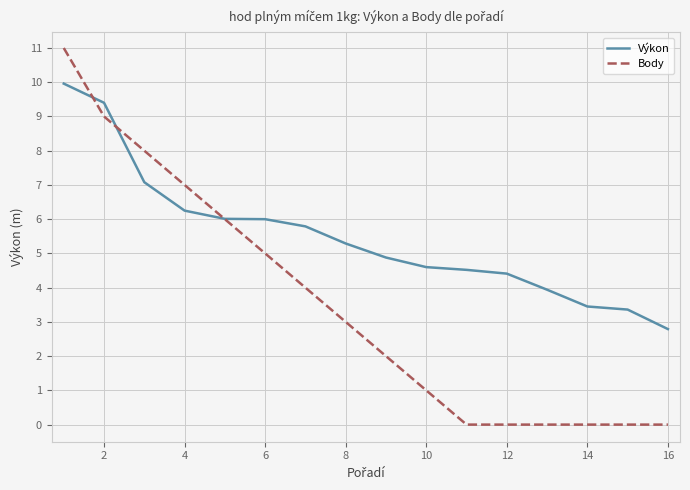

What is the maximum value for Výkon?

10.0